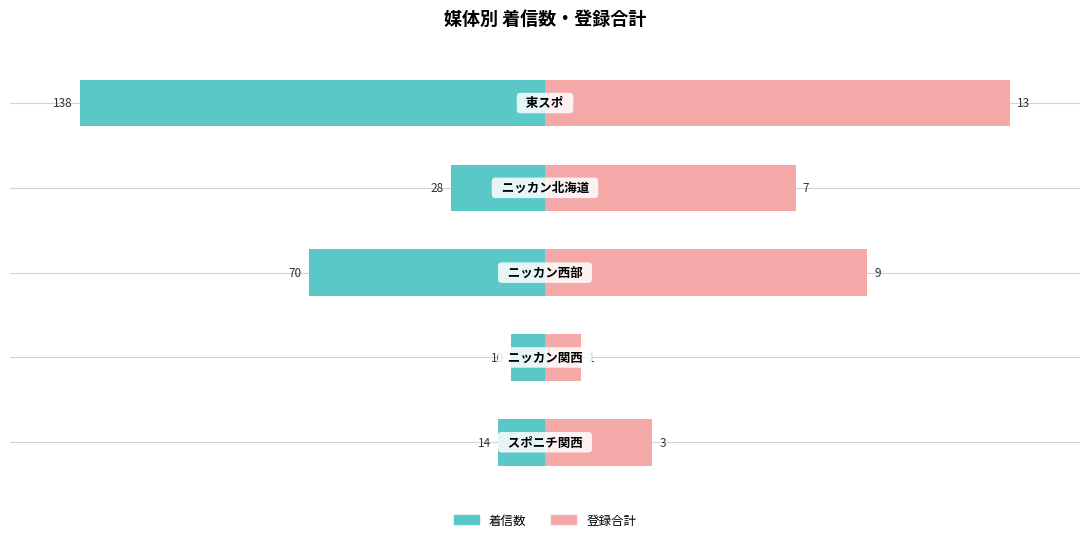

What are all the series names shown in the legend?

着信数, 登録合計